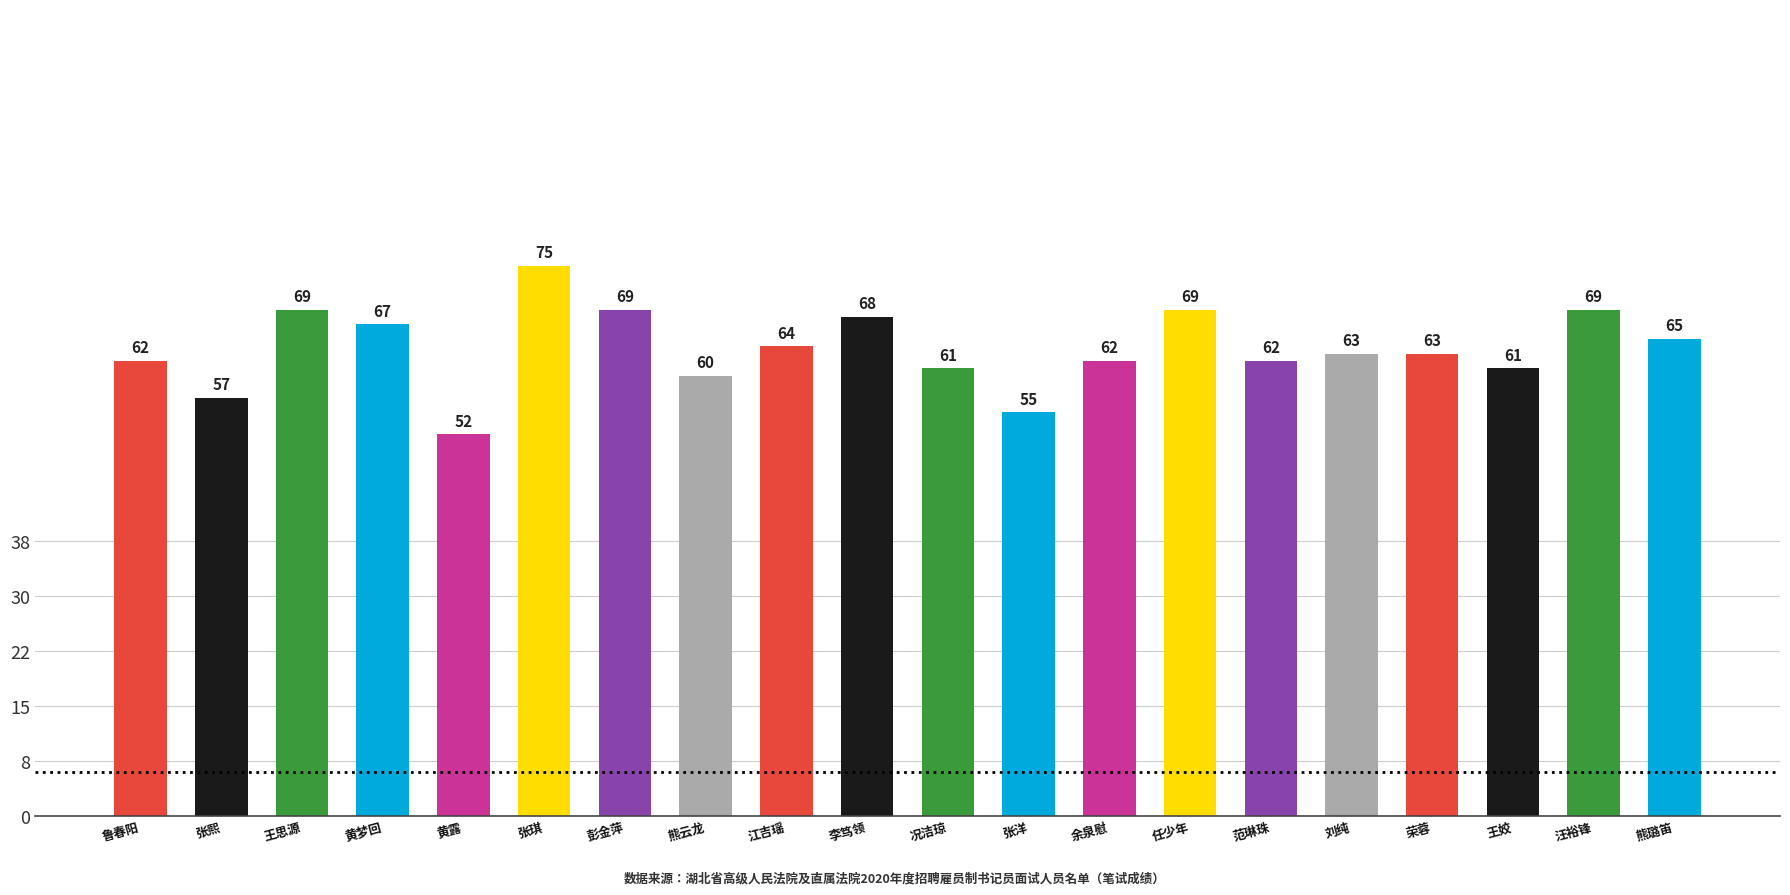

What is the average value?

64